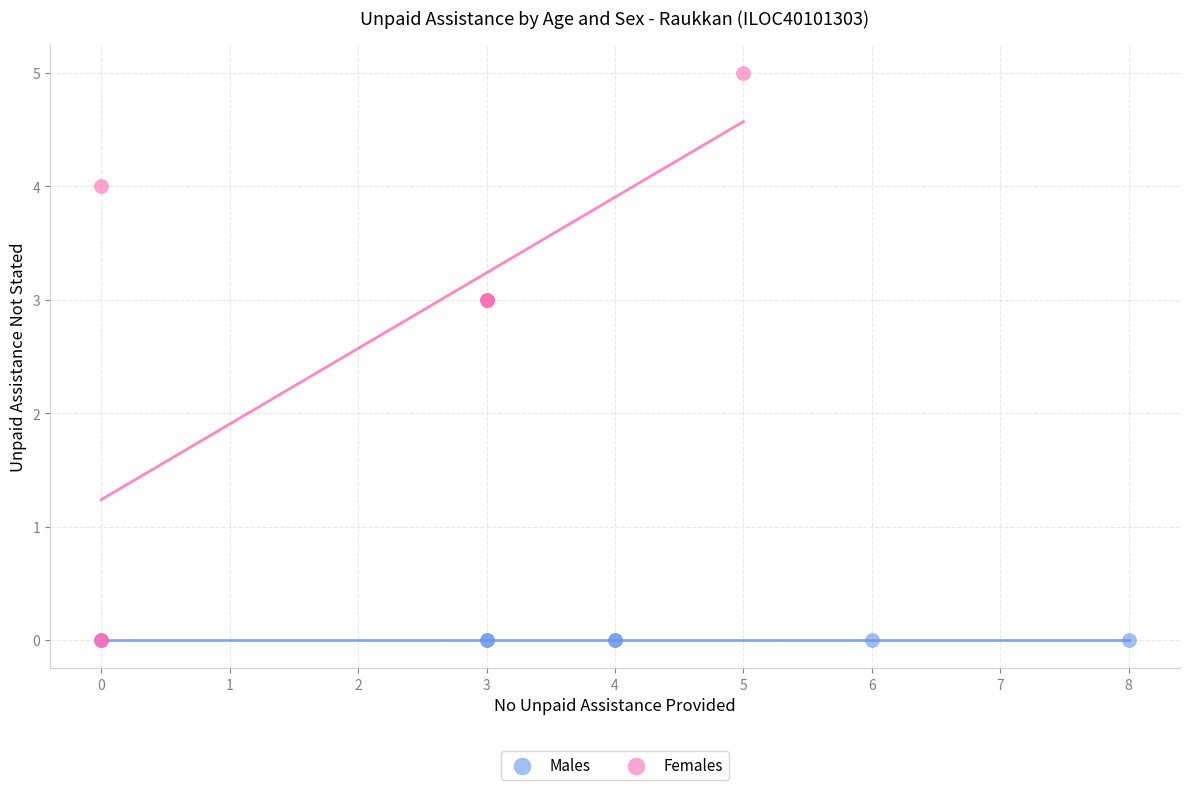

Which series contains the highest Y value?

Females